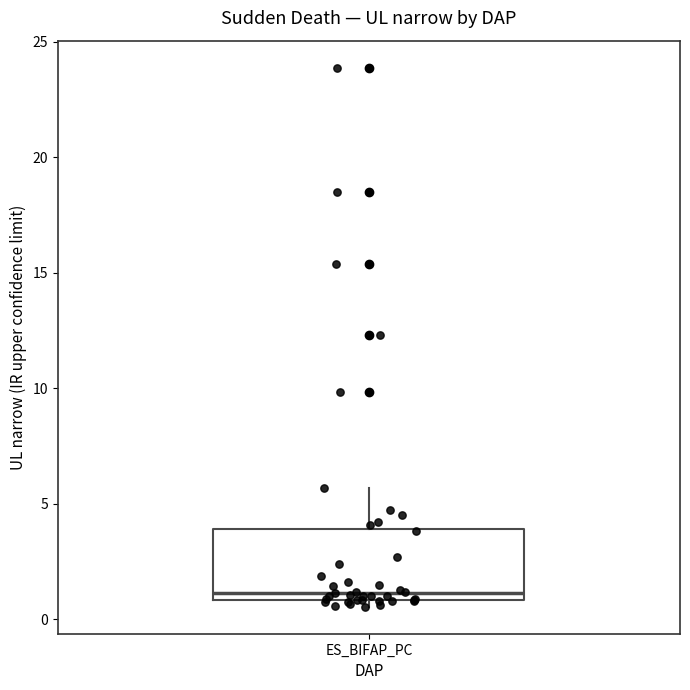

Where does the upper whisker of the box for ES_BIFAP_PC end on the y-axis? The values are not printed on the chart, so give them approximately, as read against the axis.

5.5